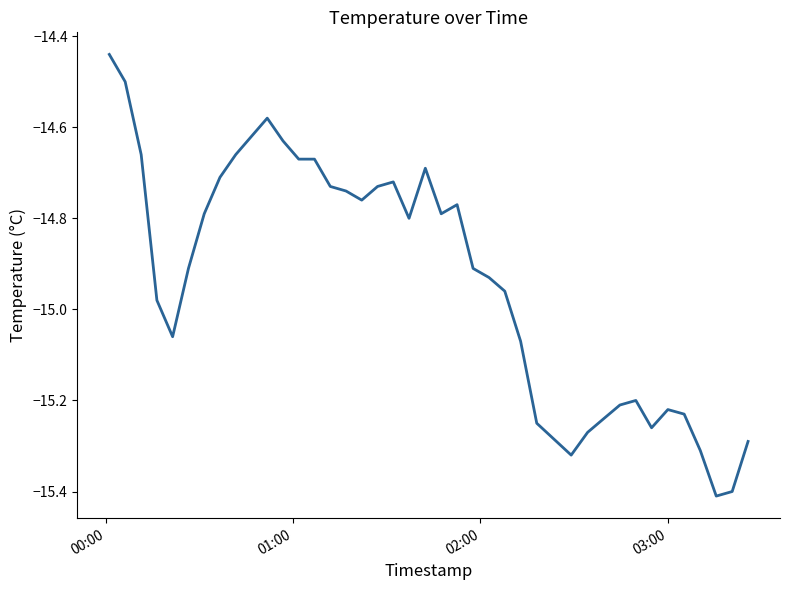

What is the smallest value displayed?

-15.4